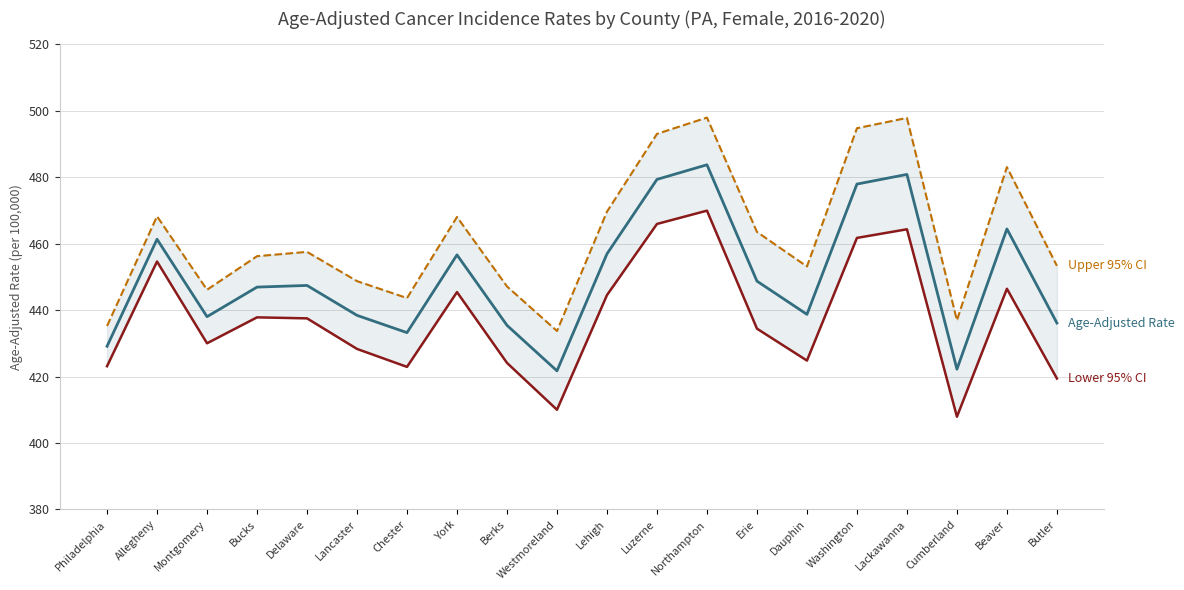

What is the minimum value shown in the chart?

407.9